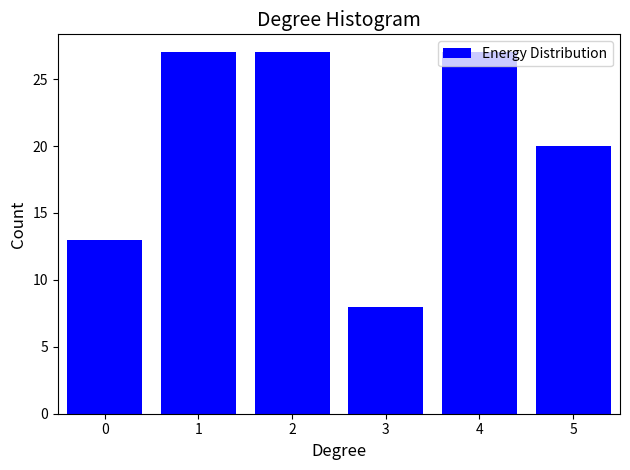

Which has a higher value, 5 or 0?

5